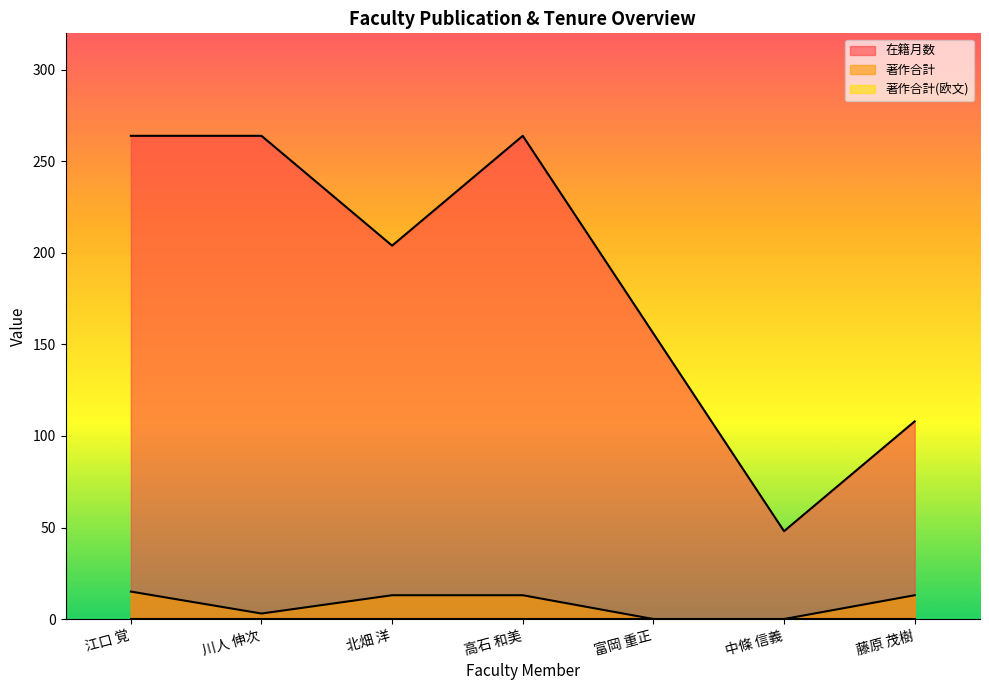

Rank the series at 藤原 茂樹 from highest to lowest value.

在籍月数, 著作合計